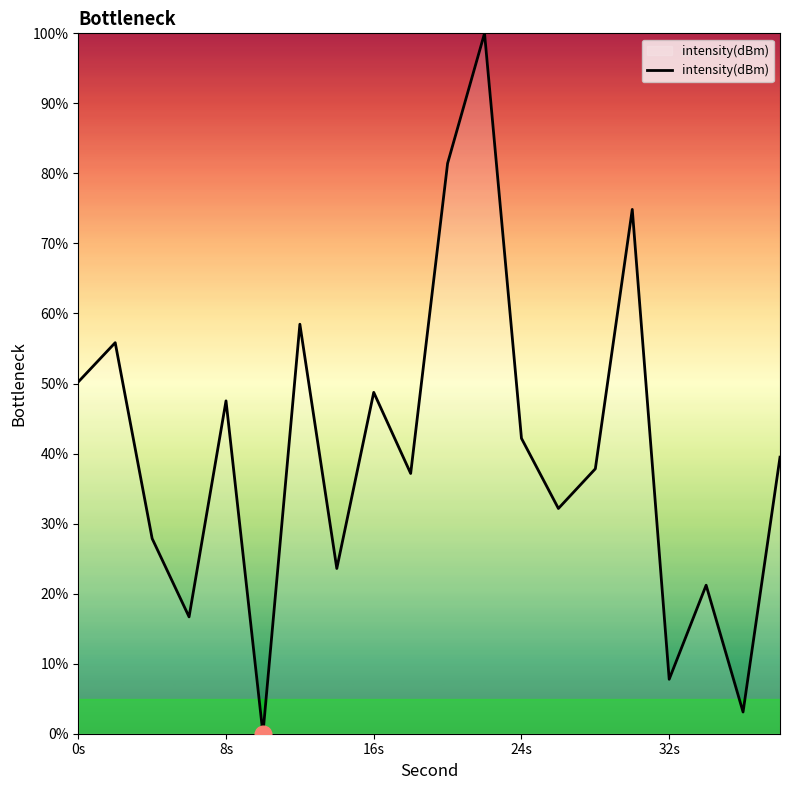

What is the greatest value displayed?

100.0